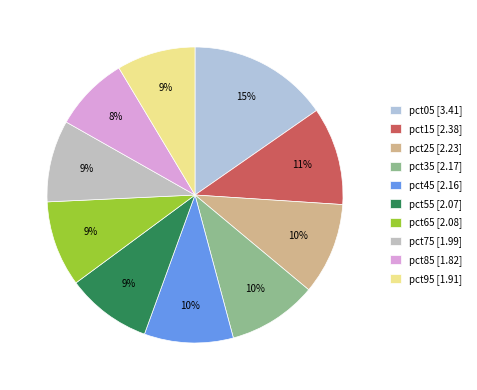

Count the number of slices in the pie.

10